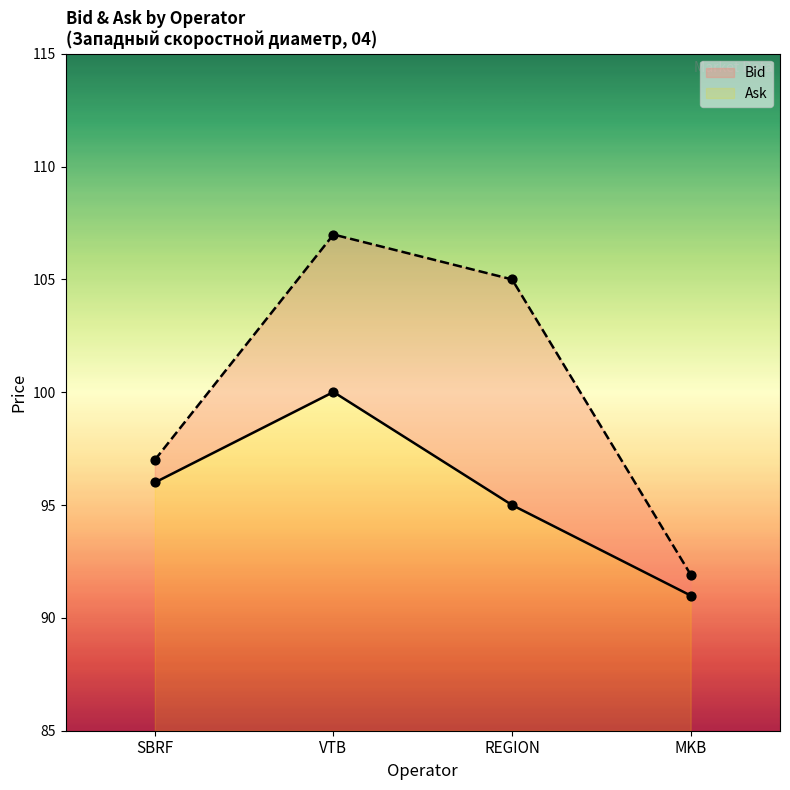

Which series reaches the minimum Y coordinate?

Bid